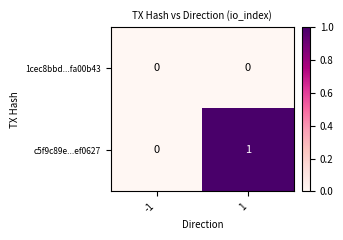

Which series has the largest range (max minus min)?

c5f9c89e...ef0627